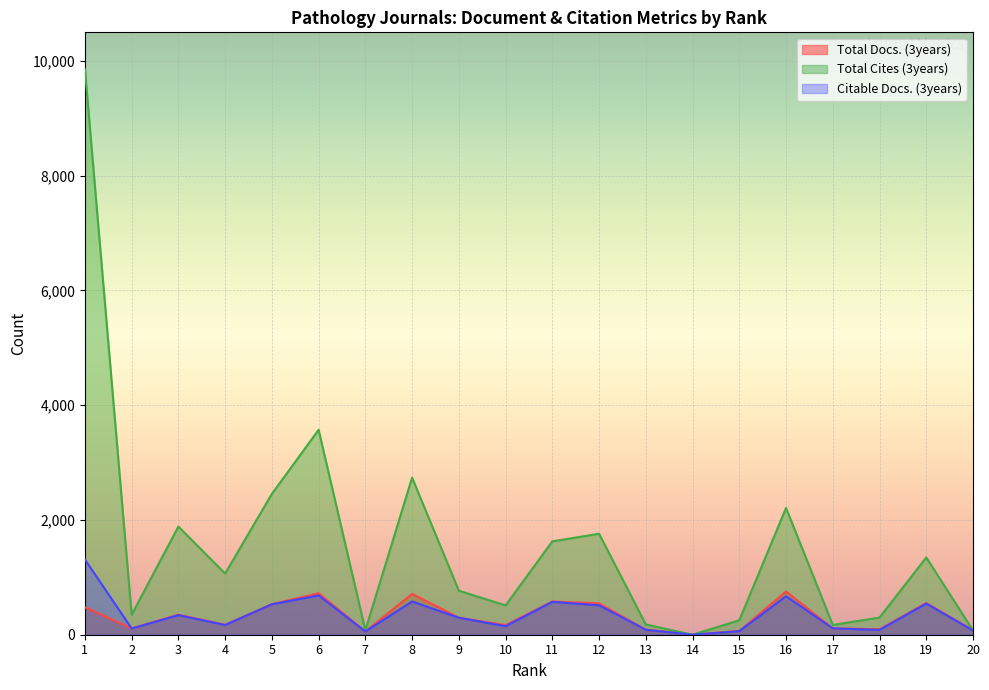

At which category does Total Docs. (3years) reach its first local valley?

2